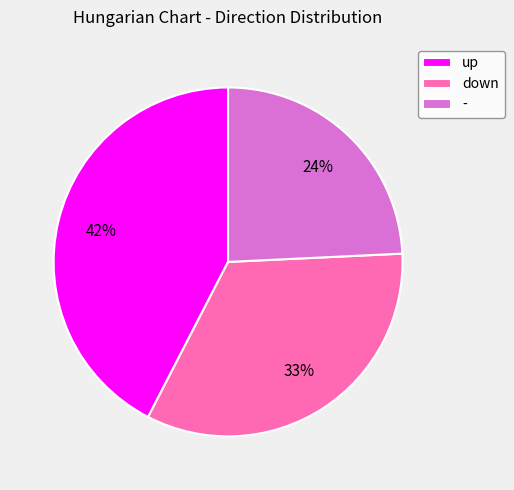

To the nearest percent, what is the combined percentage of up and down?

76%